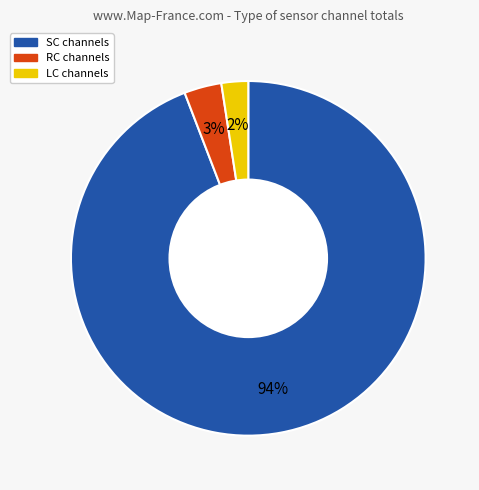

Is there a majority slice in this chart?

Yes